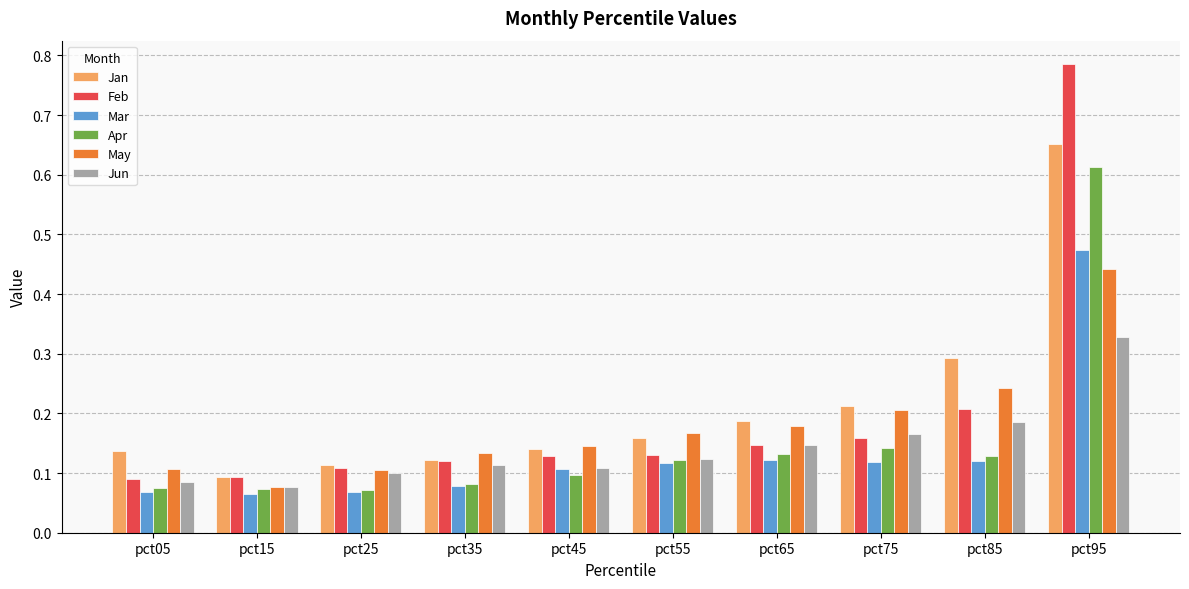

Is the value of Mar at pct45 greater than the value of Jan at pct15?

Yes